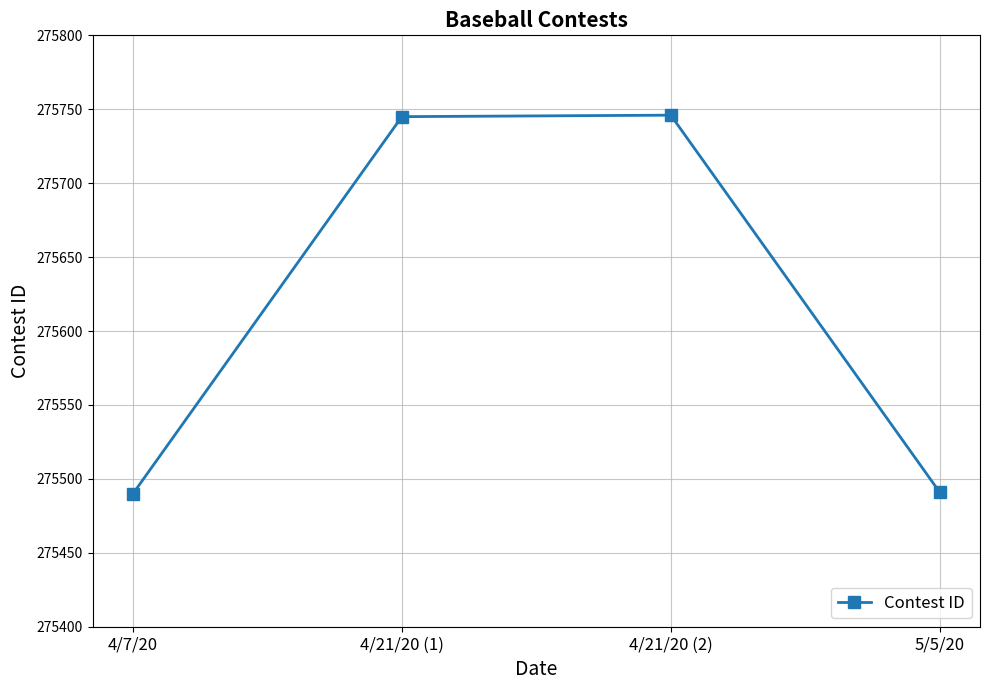

What is the label of the 1st point from the left?

4/7/20